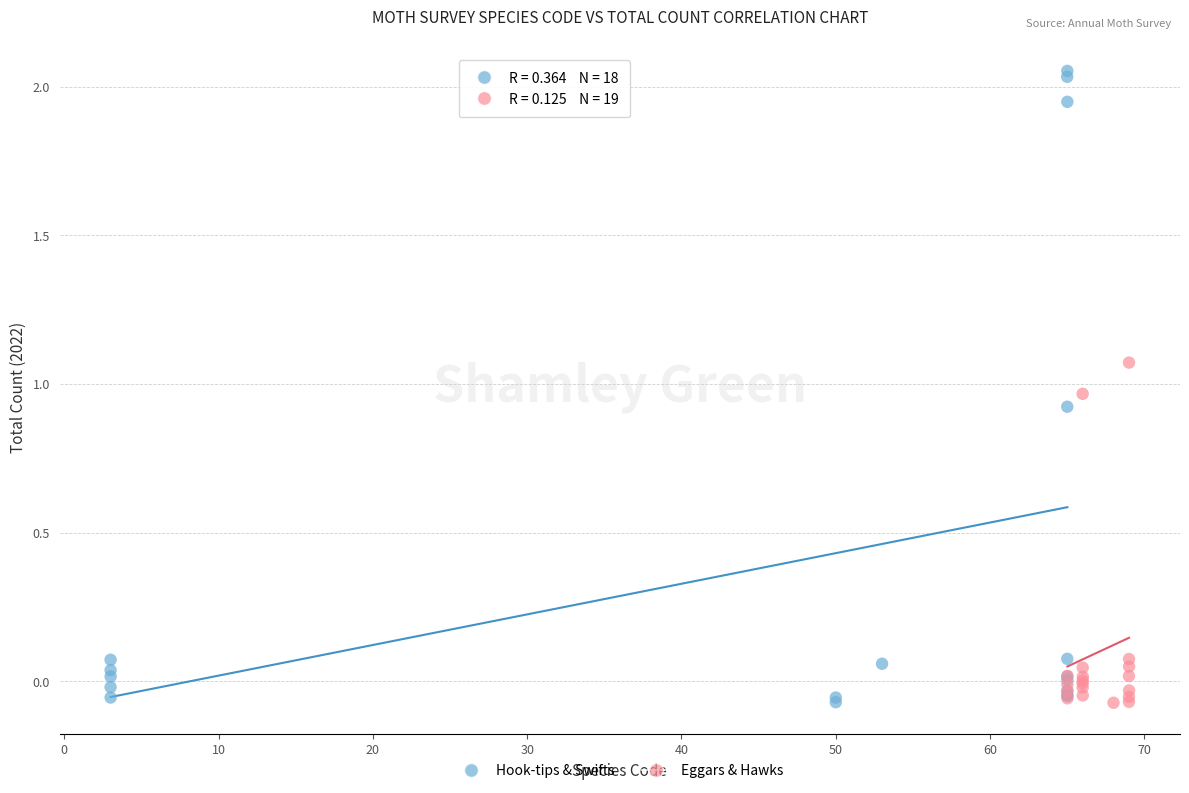

Which series has the largest Y range (max minus min)?

Hook-tips & Swifts